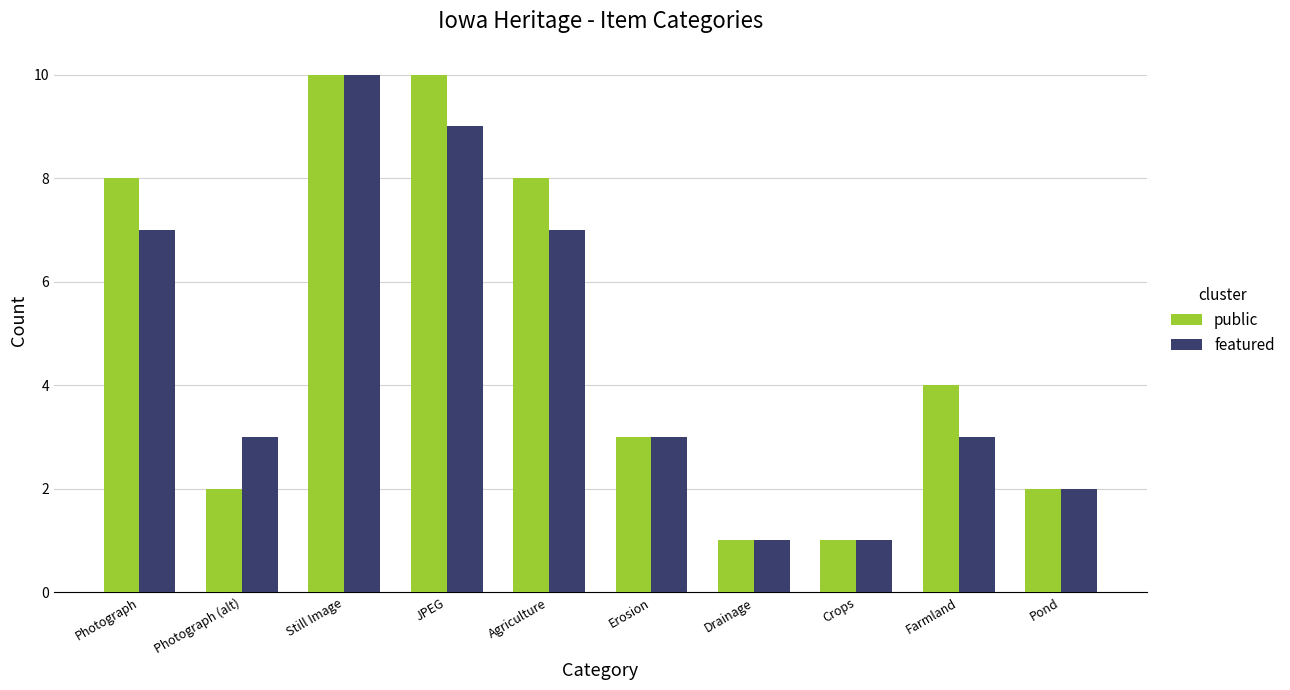

What is the value of the featured bar at the 8th from the left?

1